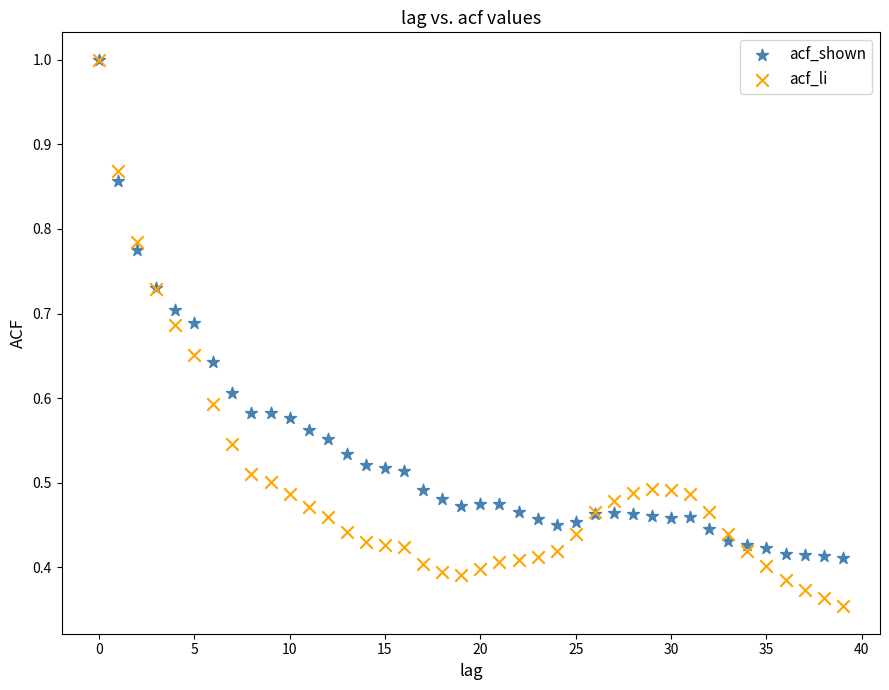

Which series reaches the minimum Y coordinate?

acf_li